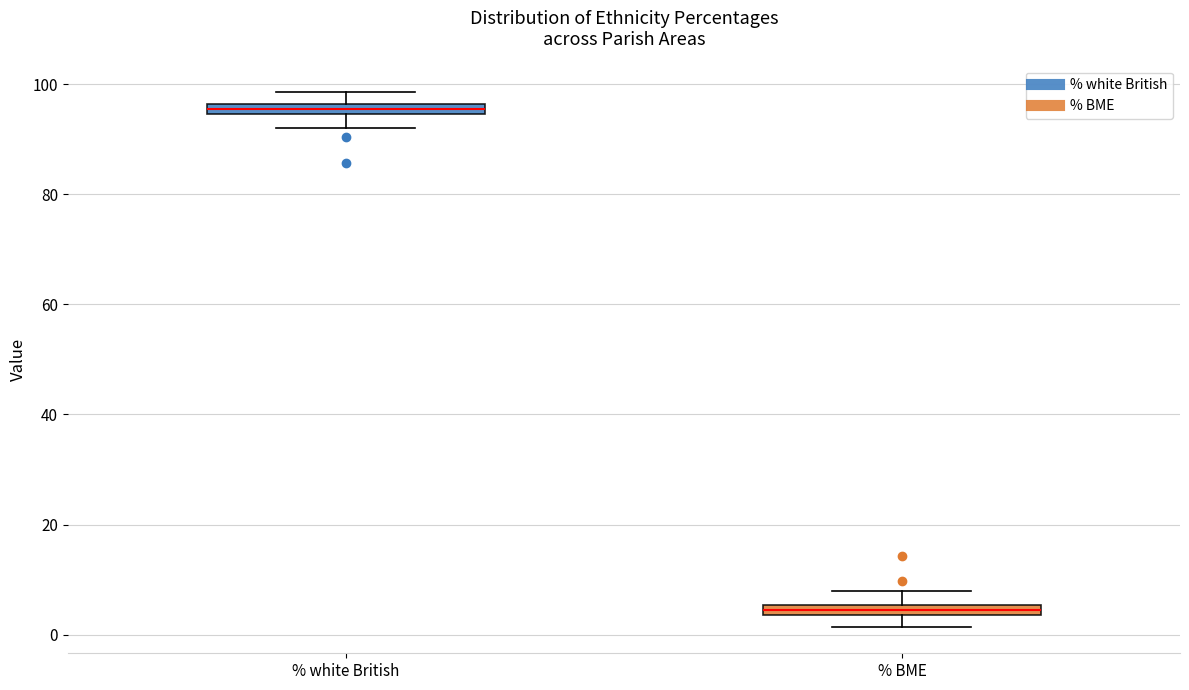

Which box has the lowest median line?

% BME